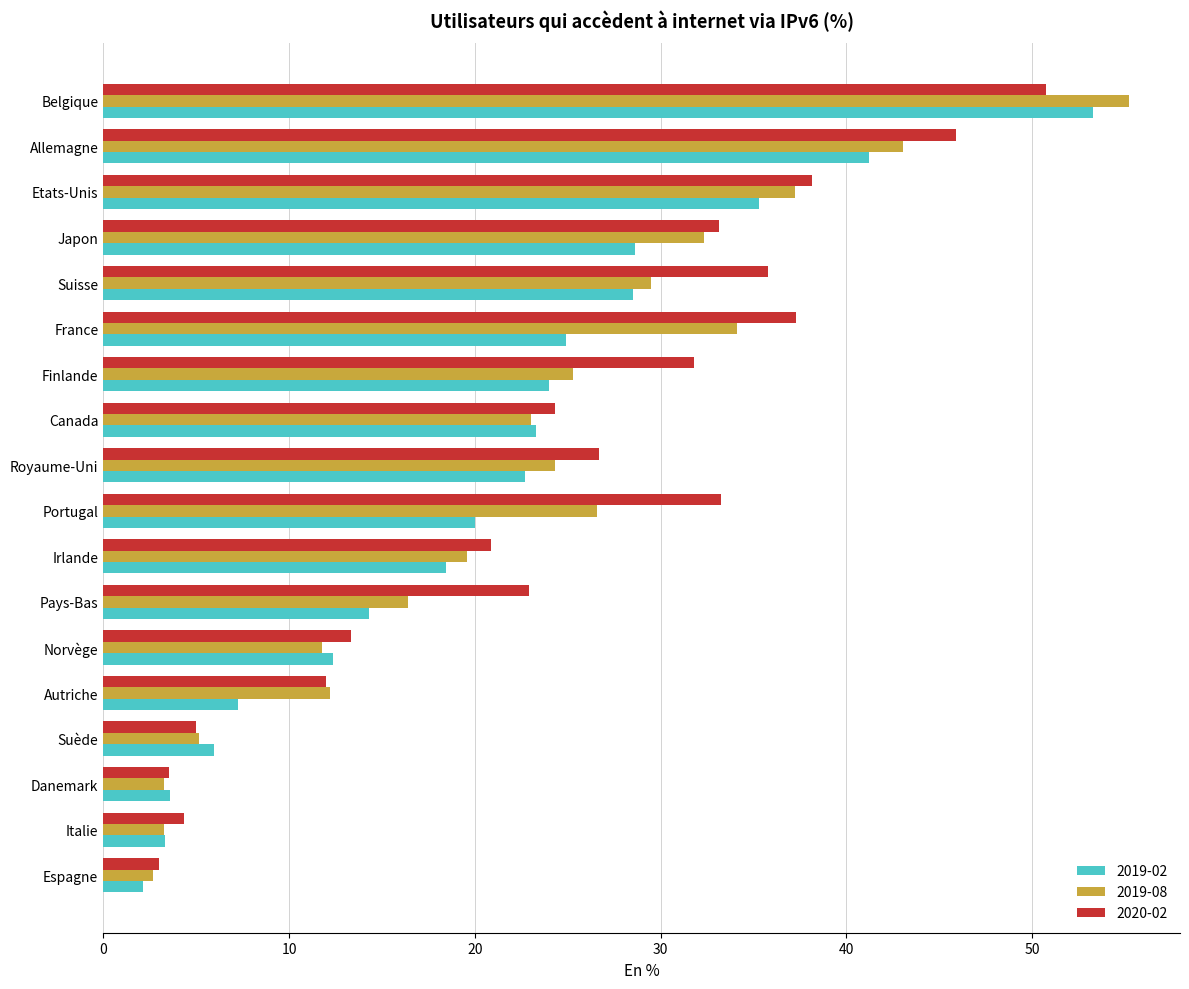

The 2020-02 series shows 38.2 at Etats-Unis. True or false?

True